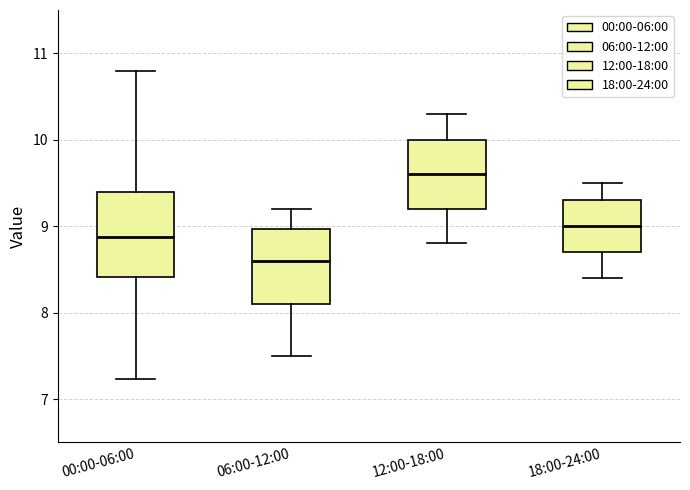

Which box is the tallest, from its lower edge to its upper edge?

00:00-06:00